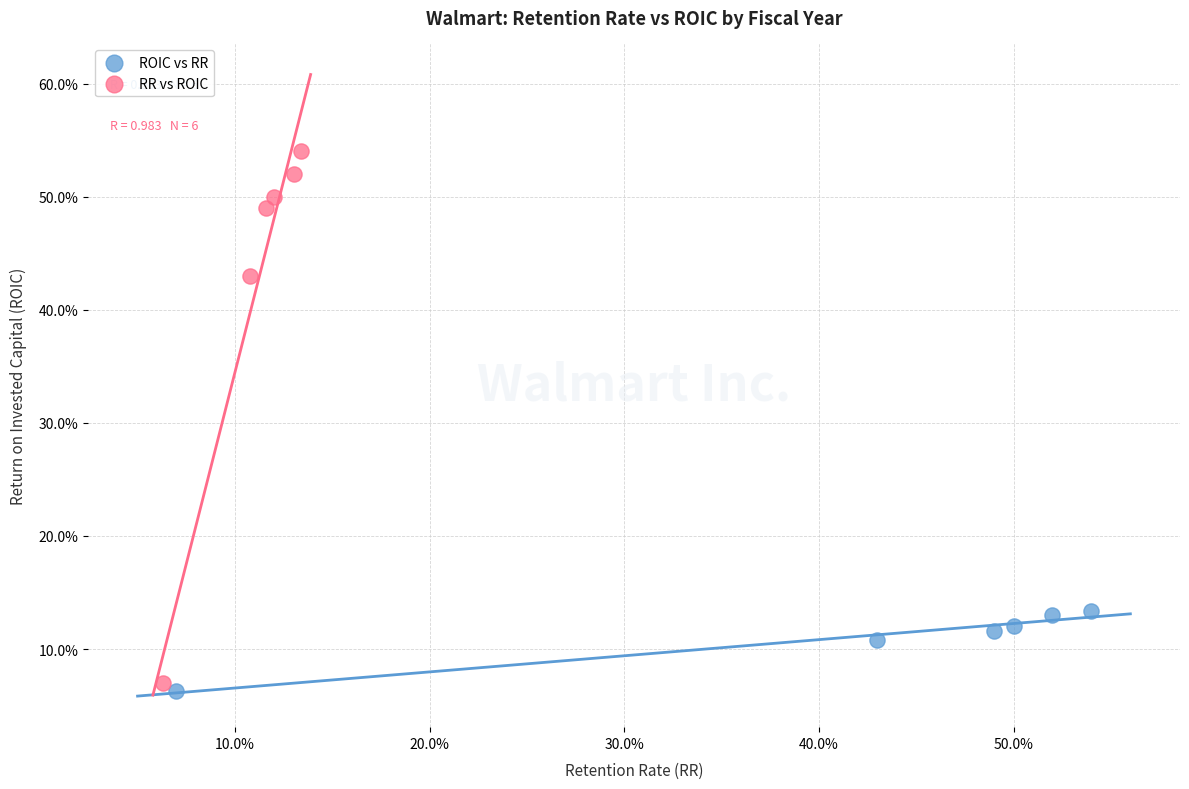

Which series contains the lowest Y value?

ROIC vs RR